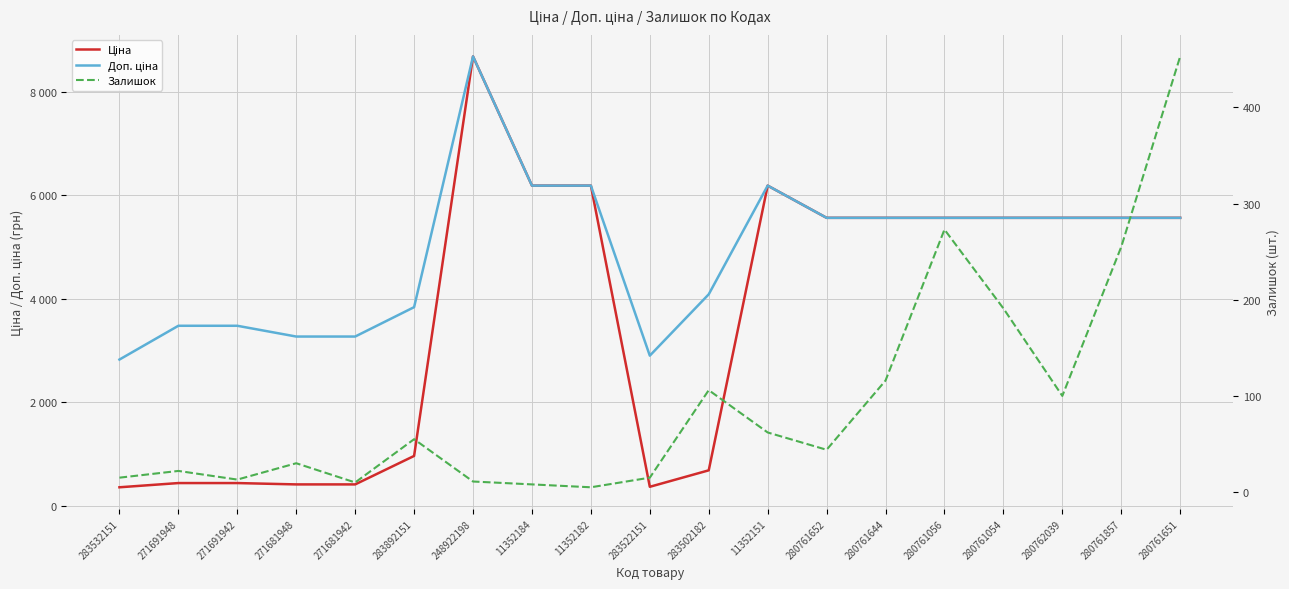

Read the Ціна value at 280762039.

5560.3